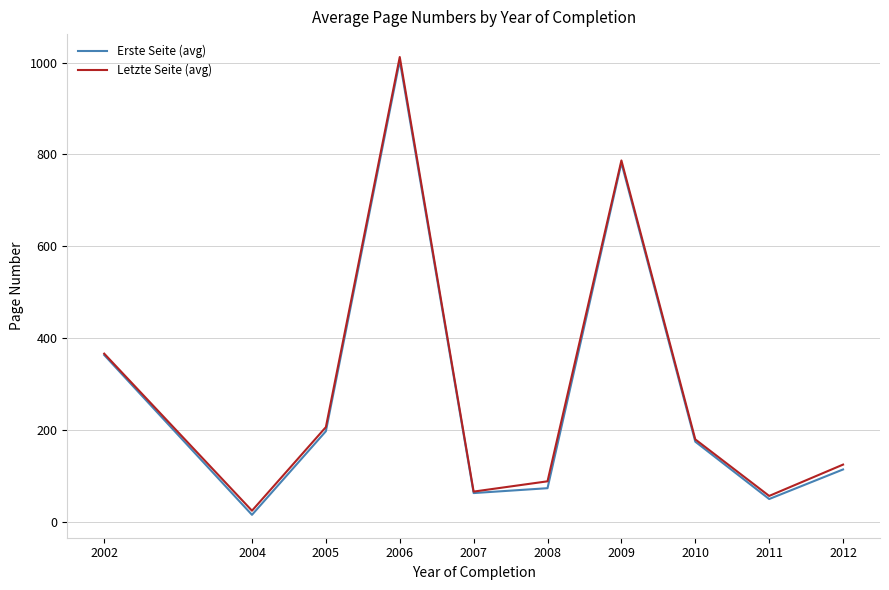

Reading left to right, list all the values displayed in this chart.

Erste Seite (avg): 363.0	15.0	197.0	1004.0	62.4	73.0	781.4	174.3	49.4	113.8
Letzte Seite (avg): 366.0	24.0	206.0	1012.0	65.6	88.0	786.7	179.3	56.1	124.4